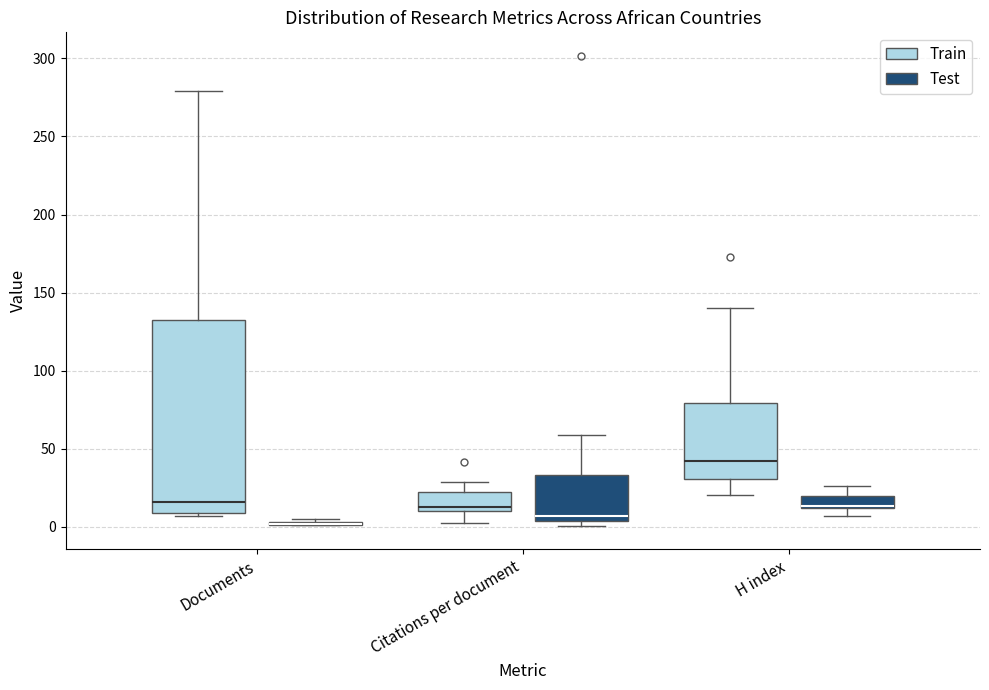

Which box is the tallest, from its lower edge to its upper edge?

Documents (Train)